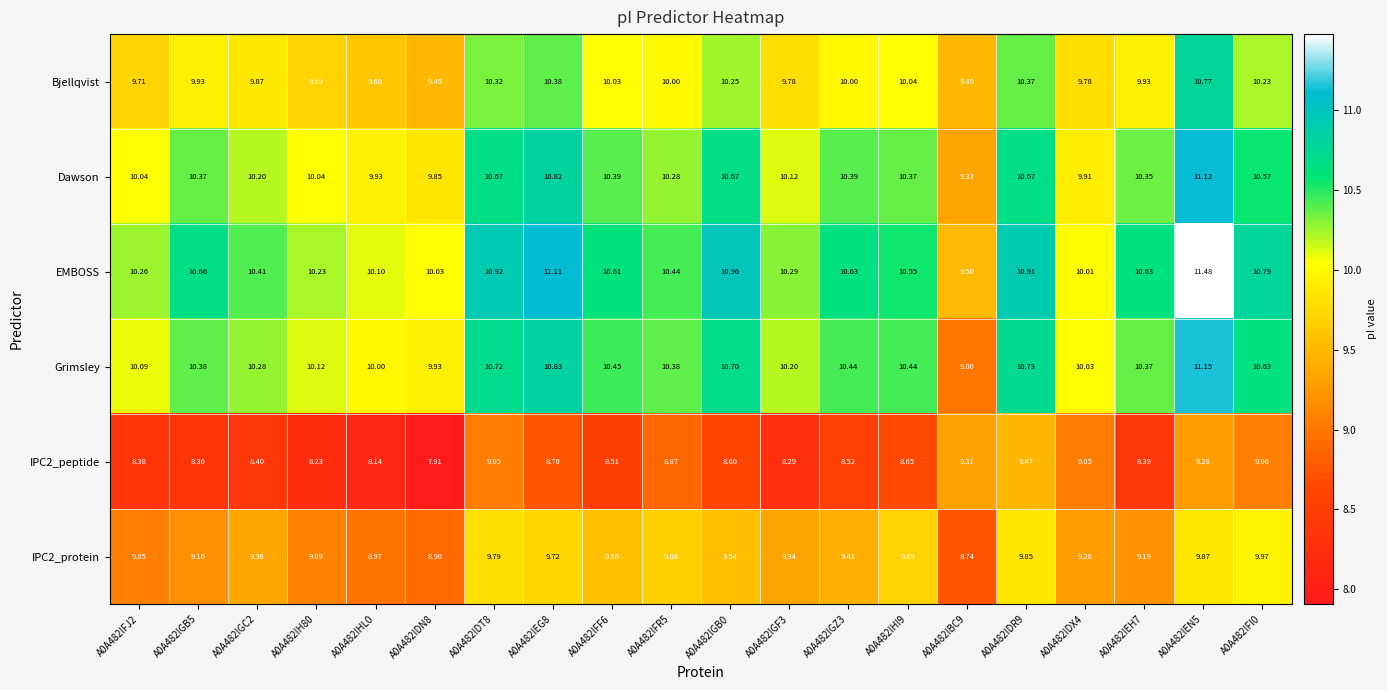

Which series has the largest range (max minus min)?

Grimsley